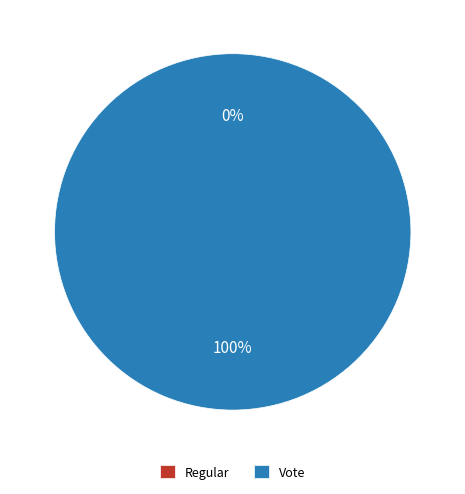

To the nearest percent, what is the difference between the Vote and Regular slice percentages?

100%